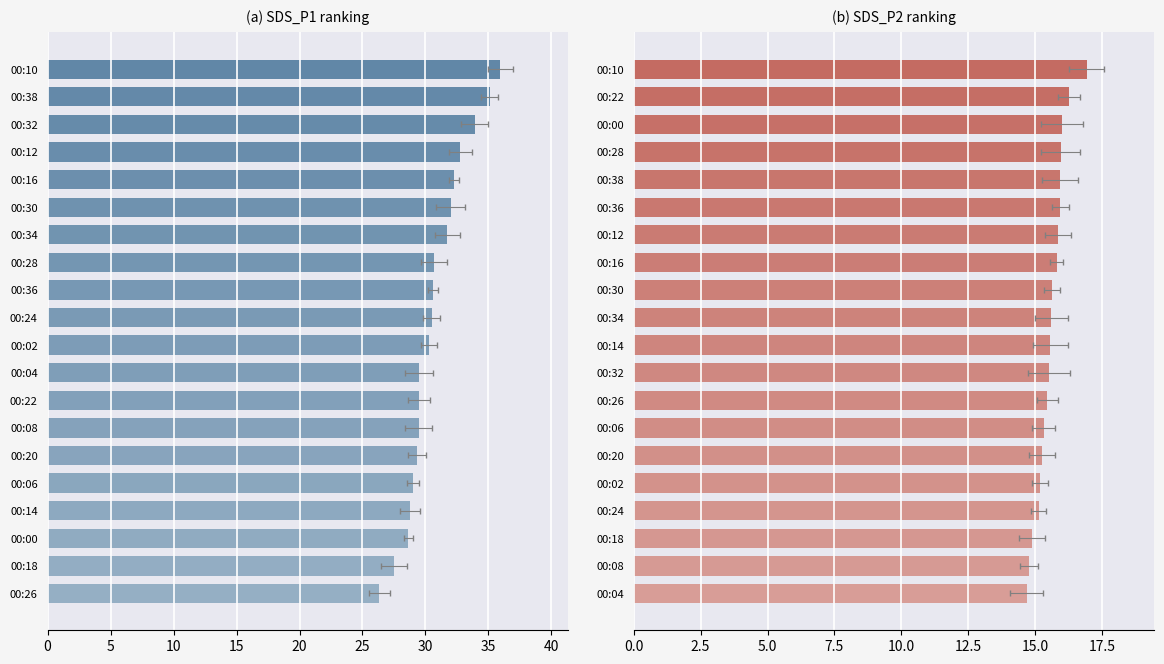

Reading left to right, extract all data points from this chart.

SDS_P1: 00:00=28.6	00:02=30.3	00:04=29.5	00:06=29.0	00:08=29.4	00:10=36.0	00:12=32.8	00:14=28.8	00:16=32.3	00:18=27.5	00:20=29.3	00:22=29.5	00:24=30.5	00:26=26.4	00:28=30.7	00:30=32.0	00:32=33.9	00:34=31.7	00:36=30.6	00:38=35.1
SDS_P2: 00:00=16.0	00:02=15.2	00:04=14.7	00:06=15.3	00:08=14.8	00:10=16.9	00:12=15.8	00:14=15.6	00:16=15.8	00:18=14.9	00:20=15.2	00:22=16.3	00:24=15.1	00:26=15.4	00:28=15.9	00:30=15.6	00:32=15.5	00:34=15.6	00:36=15.9	00:38=15.9